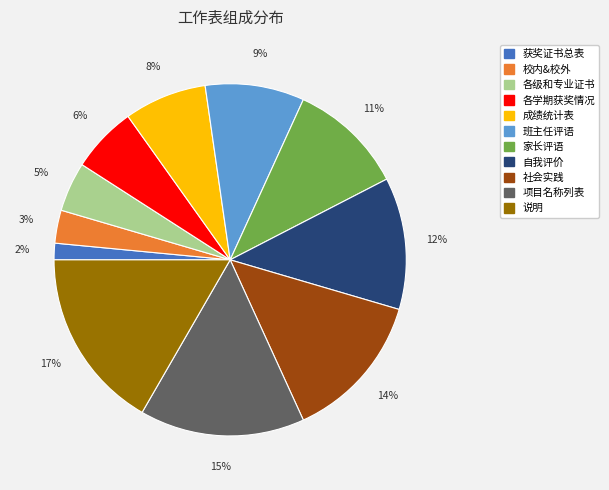

Which slice is the smallest?

获奖证书总表